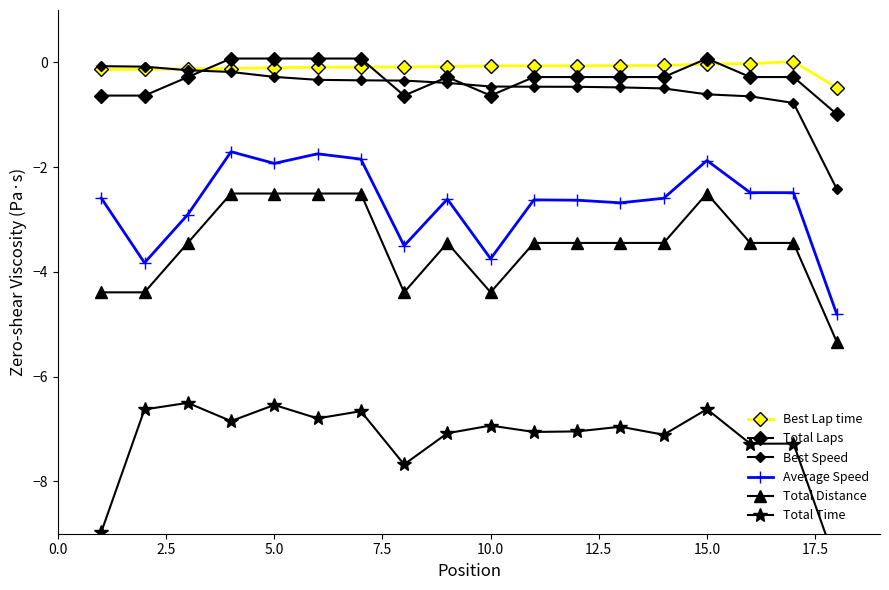

Reading left to right, extract all data points from this chart.

Best Lap time: -0.1	-0.1	-0.1	-0.1	-0.1	-0.1	-0.1	-0.1	-0.1	-0.1	-0.1	-0.1	-0.1	-0.1	-0.0	-0.0	0.0	-0.5
Total Laps: -0.6	-0.6	-0.3	0.1	0.1	0.1	0.1	-0.6	-0.3	-0.6	-0.3	-0.3	-0.3	-0.3	0.1	-0.3	-0.3	-1.0
Best Speed: -0.1	-0.1	-0.2	-0.2	-0.3	-0.3	-0.3	-0.3	-0.4	-0.5	-0.5	-0.5	-0.5	-0.5	-0.6	-0.6	-0.8	-2.4
Average Speed: -2.6	-3.8	-2.9	-1.7	-1.9	-1.7	-1.8	-3.5	-2.6	-3.7	-2.6	-2.6	-2.7	-2.6	-1.9	-2.5	-2.5	-4.8
Total Distance: -4.4	-4.4	-3.4	-2.5	-2.5	-2.5	-2.5	-4.4	-3.4	-4.4	-3.4	-3.4	-3.4	-3.4	-2.5	-3.4	-3.4	-5.3
Total Time: -9.0	-6.6	-6.5	-6.8	-6.5	-6.8	-6.7	-7.7	-7.1	-6.9	-7.1	-7.0	-7.0	-7.1	-6.6	-7.3	-7.3	-9.6